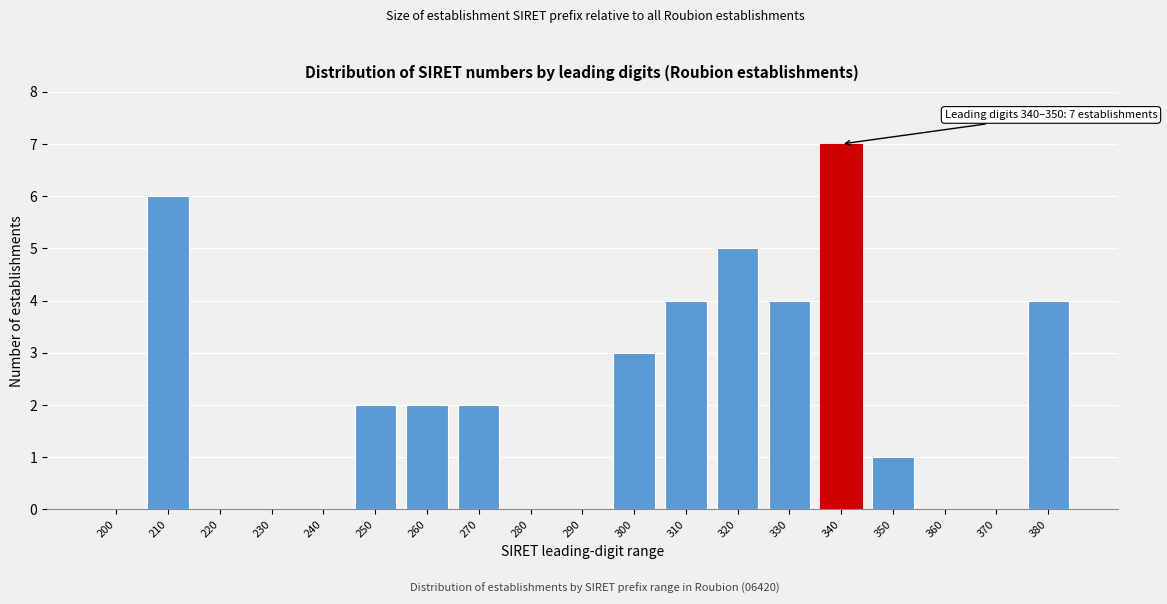

Reading right to left, list all the values displayed in this chart.

380=4	370=0	360=0	350=1	340=7	330=4	320=5	310=4	300=3	290=0	280=0	270=2	260=2	250=2	240=0	230=0	220=0	210=6	200=0